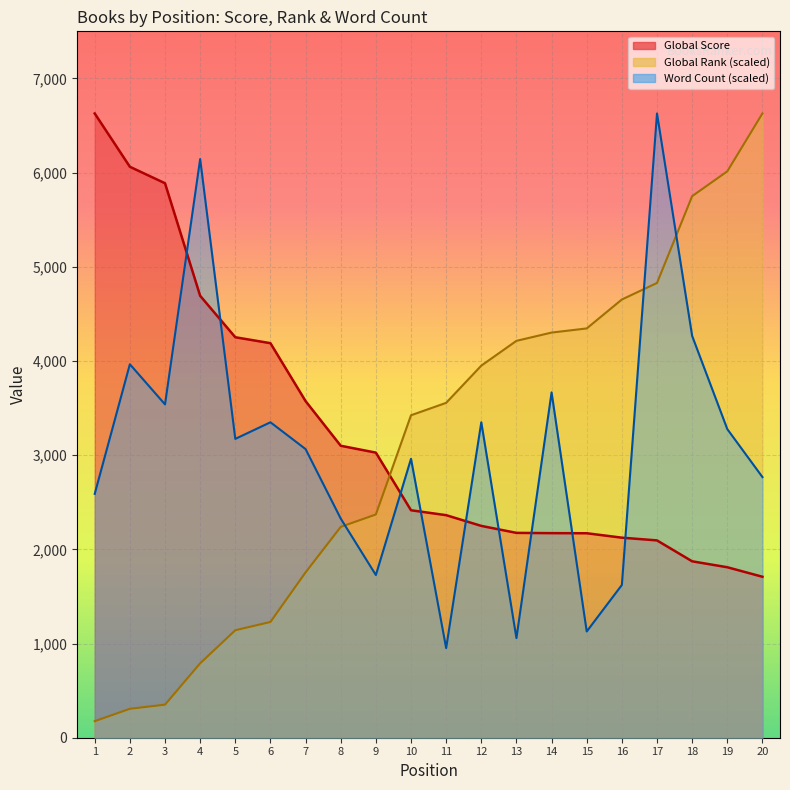

What is the difference between the second highest and minimum values in the Global Rank series?

5837.9